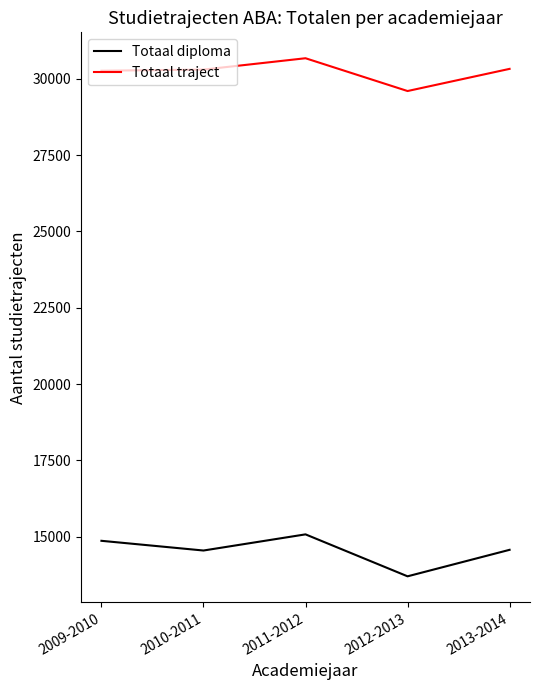

Which category has the lowest value in the Totaal traject series?

2012-2013